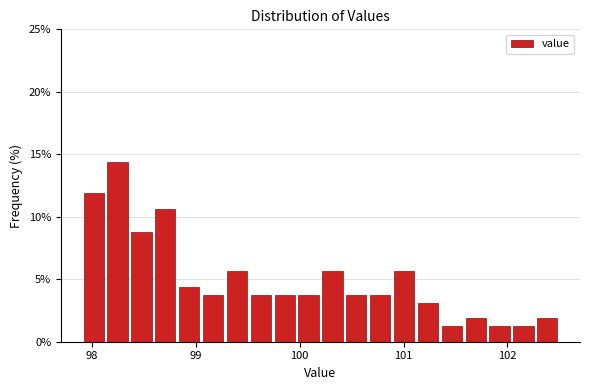

Around what value on the x-axis is the tallest bar? Give the approximate position of its centre, as read against the axis.

98.2